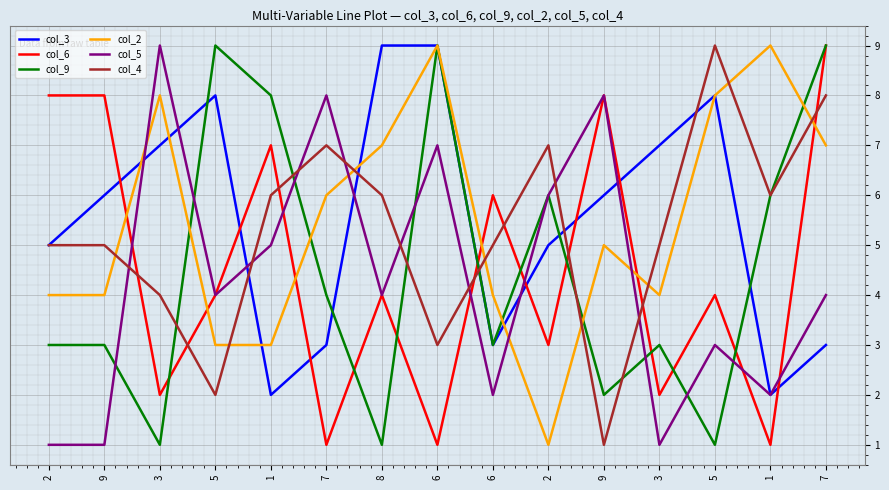

What value does the col_2 series have at 6?

4